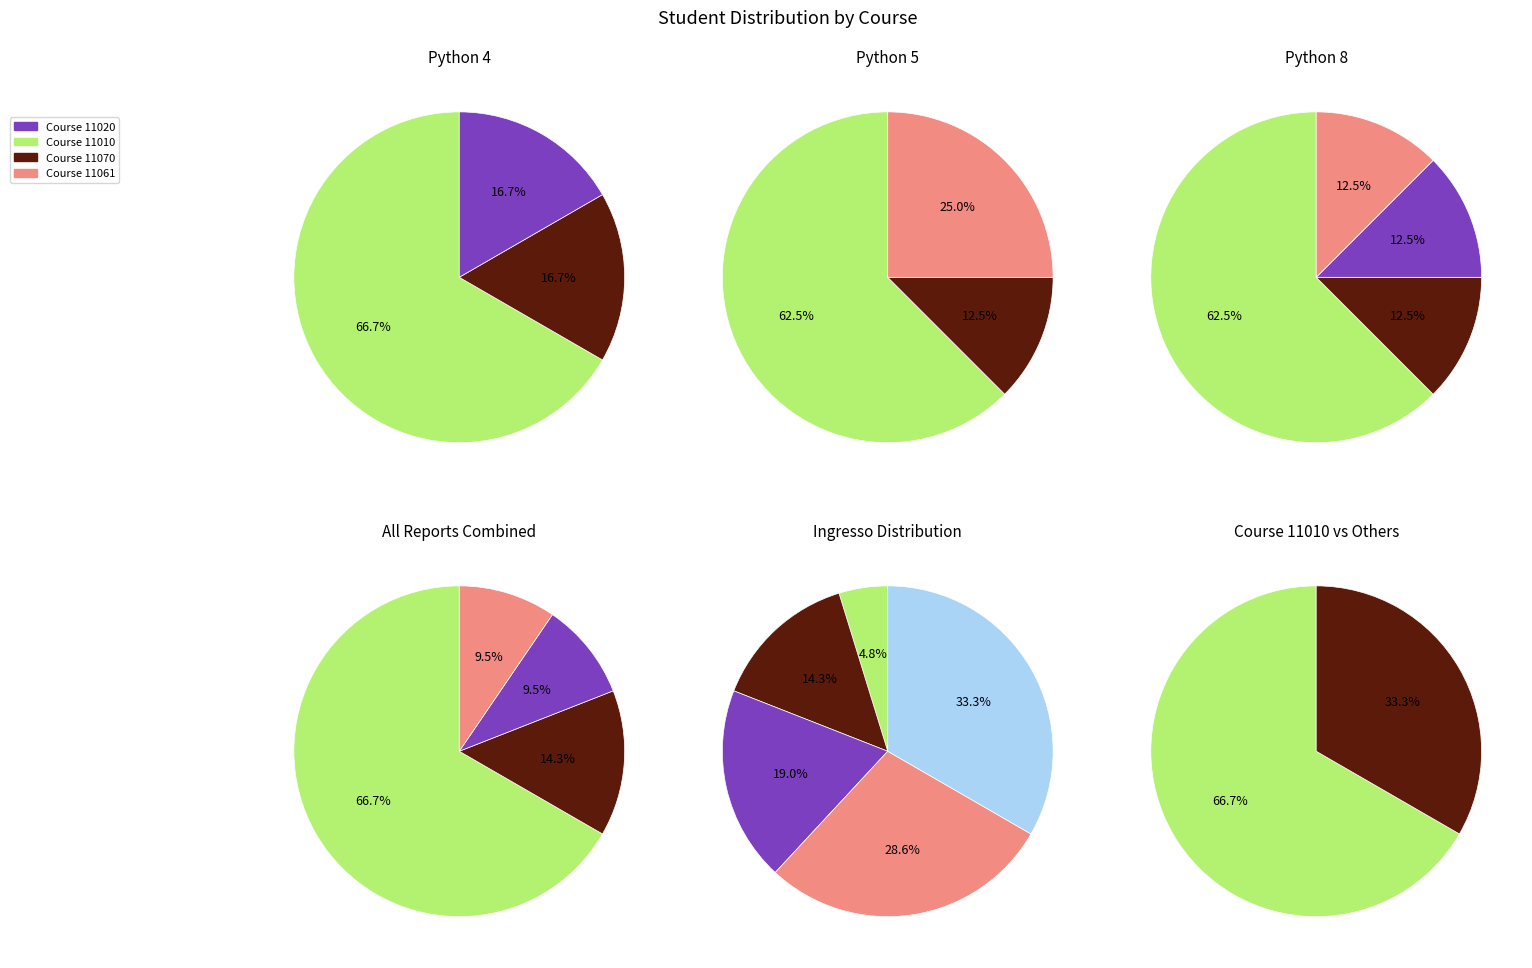

What percentage is NOT represented by 11061?

90.5%